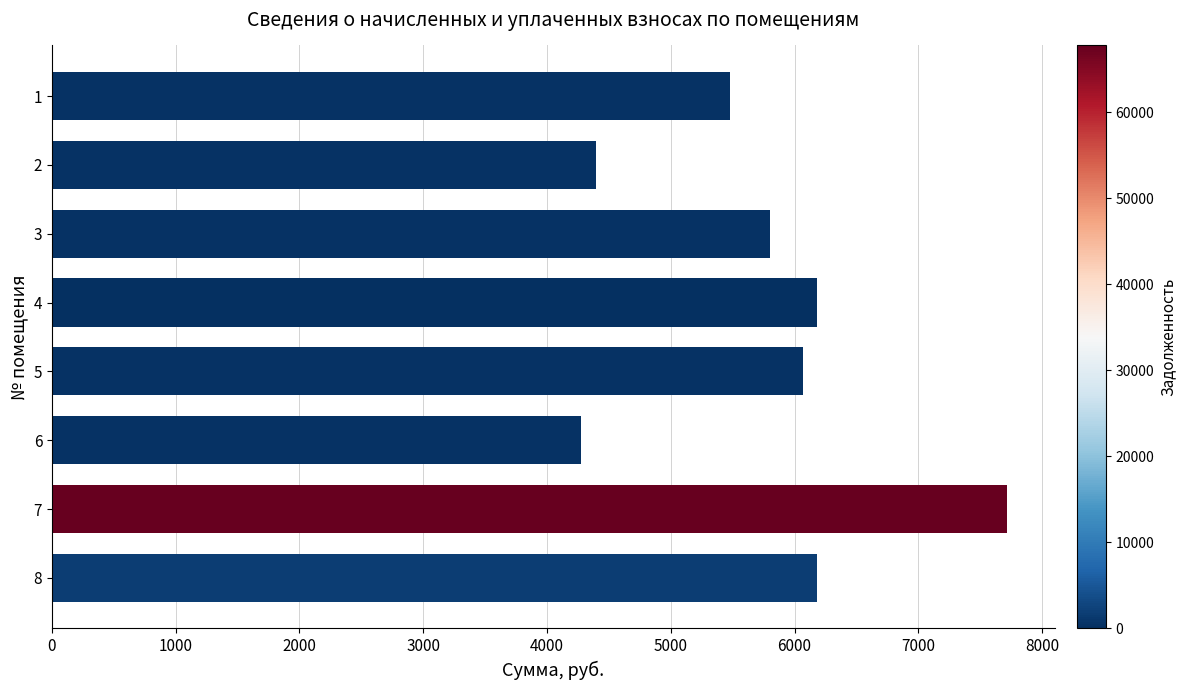

How many distinct data groups are displayed?

1